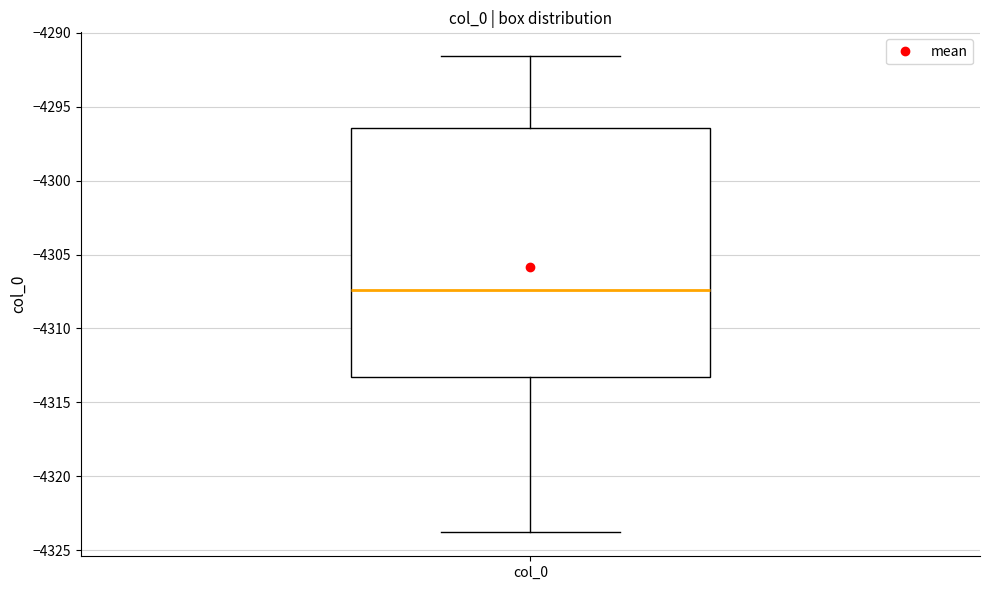

Where does the lower whisker of the box for col_0 end on the y-axis? The values are not printed on the chart, so give them approximately, as read against the axis.

-4324.0